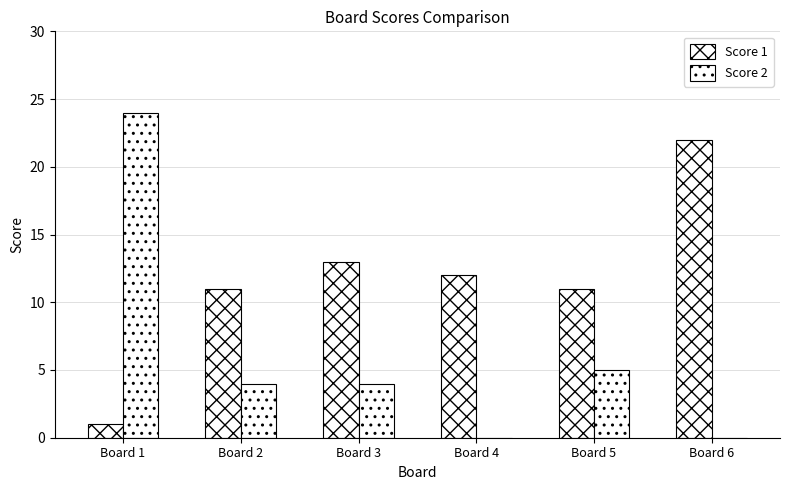

Between Board 2 and Board 1, which is larger?

Board 2